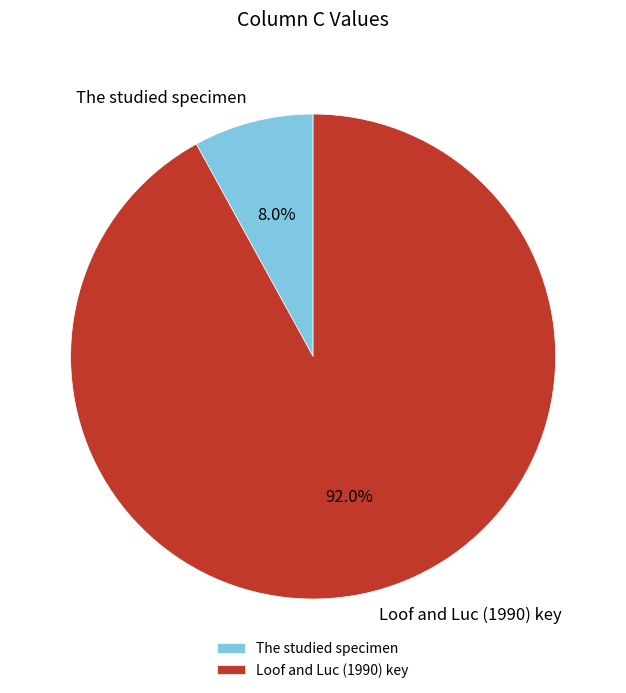

The Loof and Luc (1990) key slice represents 92% of the pie. True or false?

True